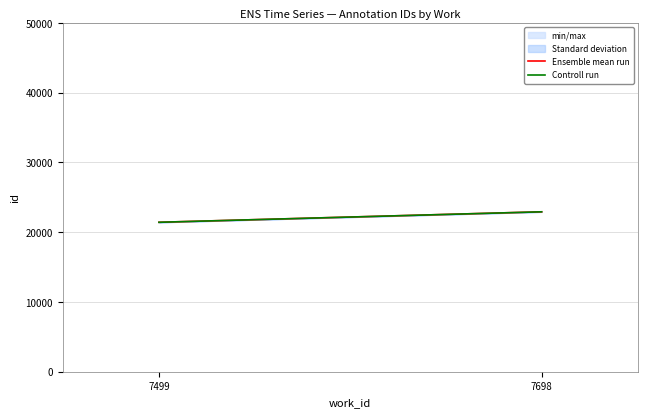

Reading left to right, what are all the values shown in this chart?

Ensemble mean run: 21413.0	22914.5
Controll run: 21413.0	22914.0